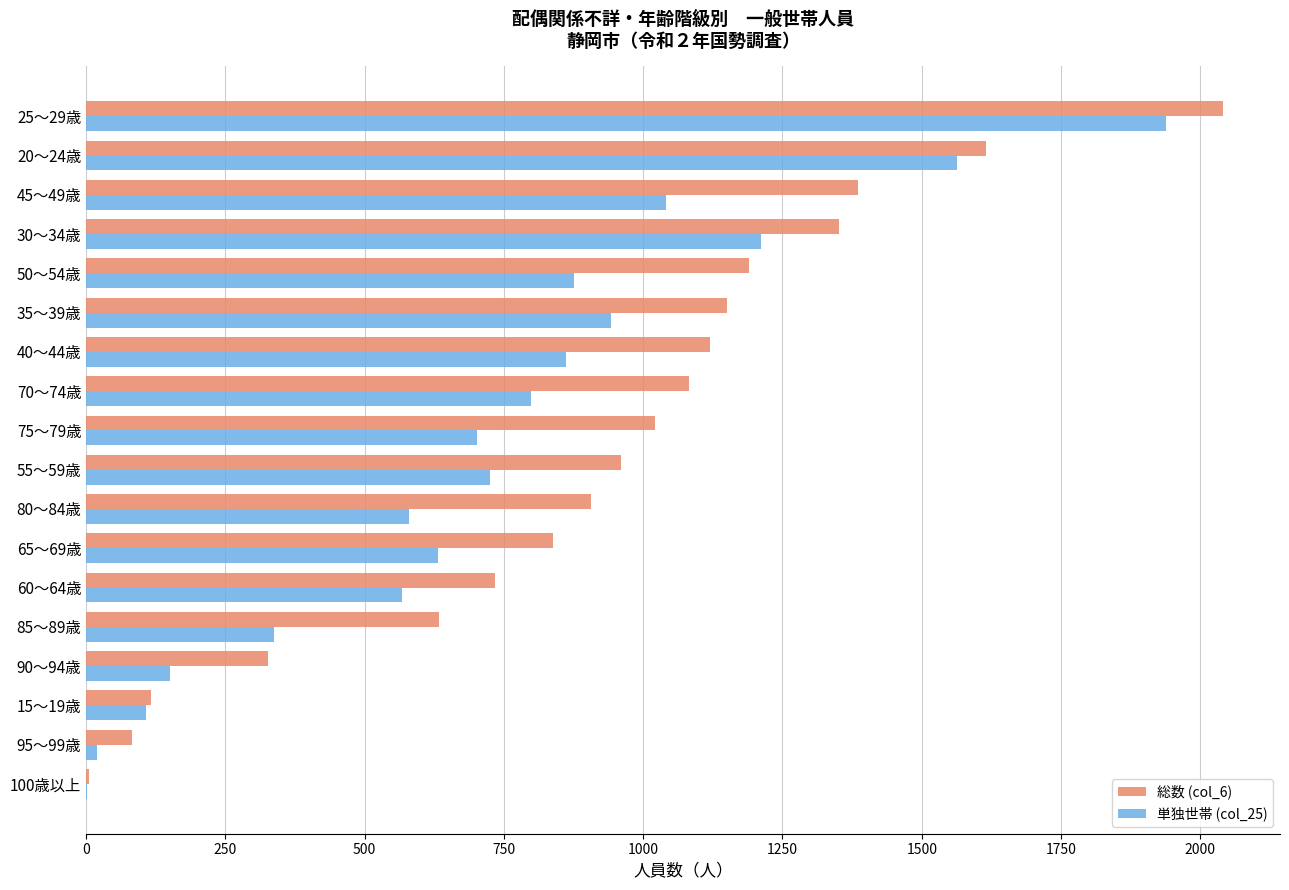

Which label corresponds to the largest value in the chart?

25～29歳